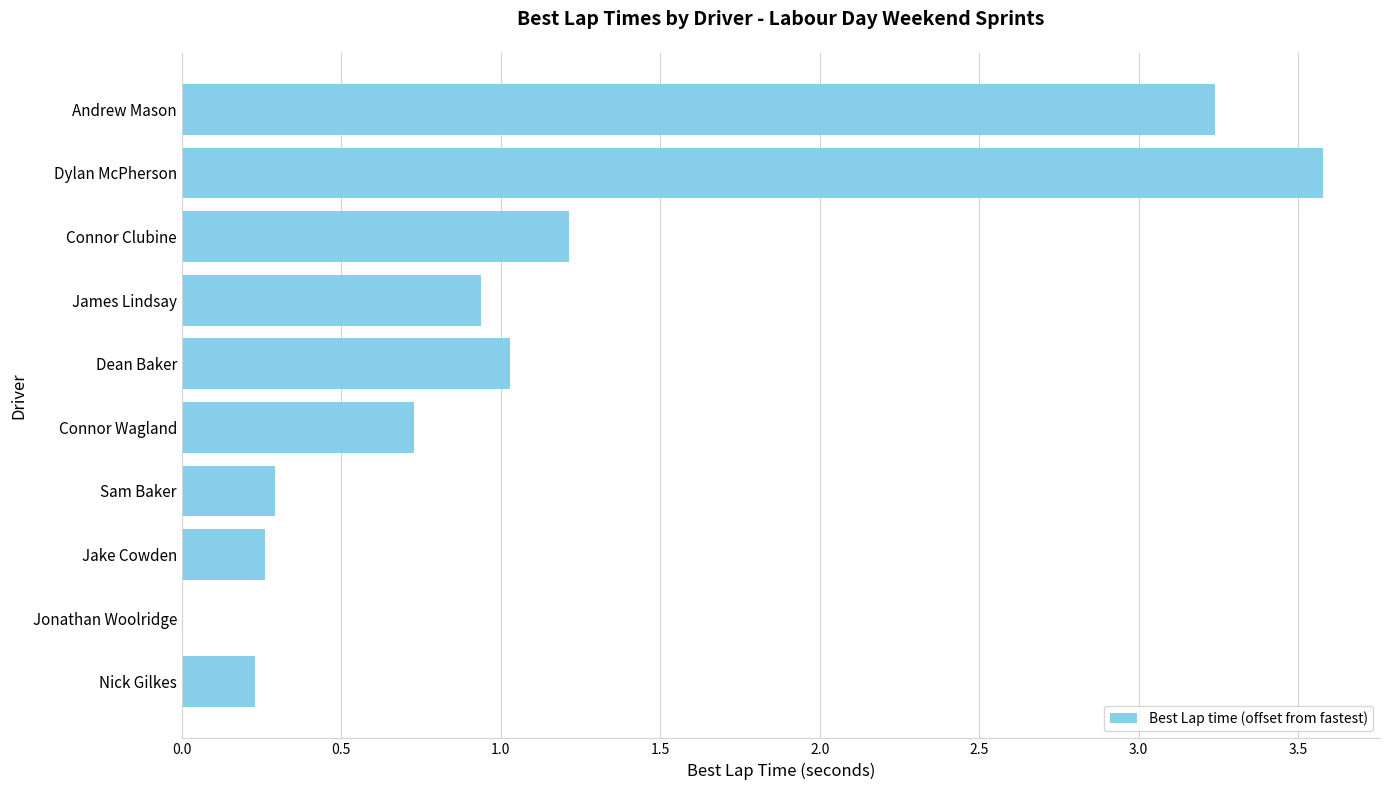

At which category does the chart reach its peak across all series?

Dylan McPherson